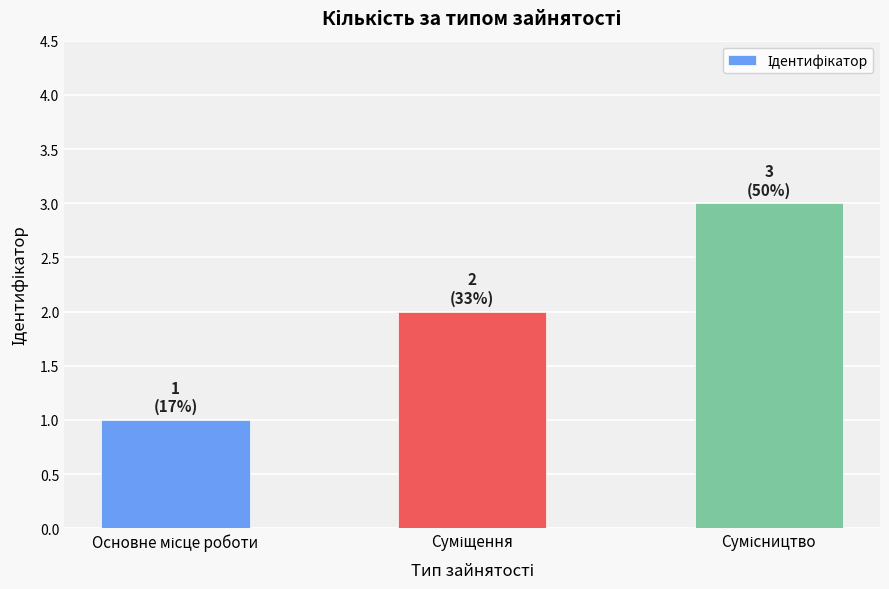

Reading left to right, what are all the values shown in this chart?

1	2	3